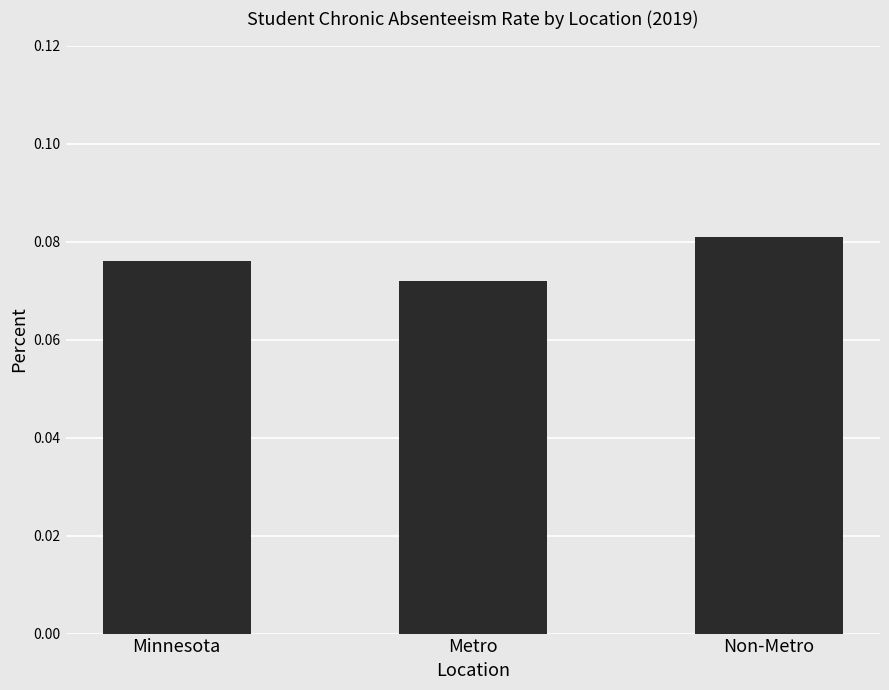

How many values are between 0 and 1?

3